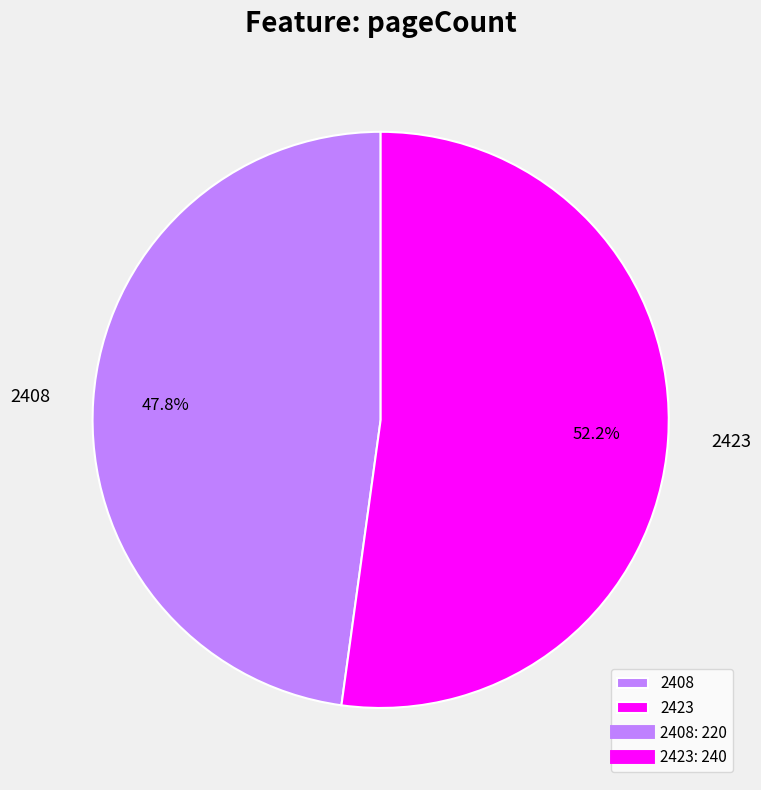

Does 2408 account for over 50% of the chart?

No